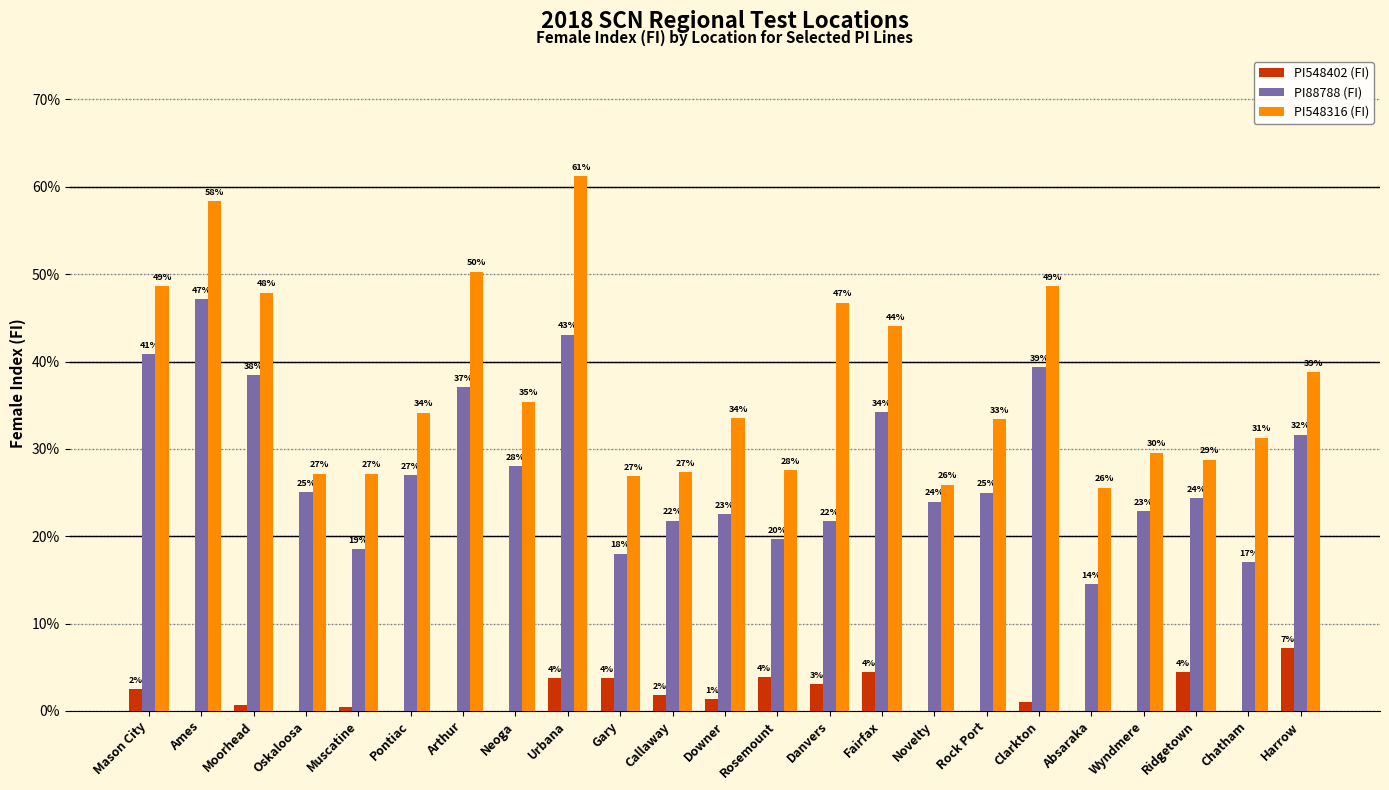

Where is PI548402 (FI) nearest to the value 3?

Danvers